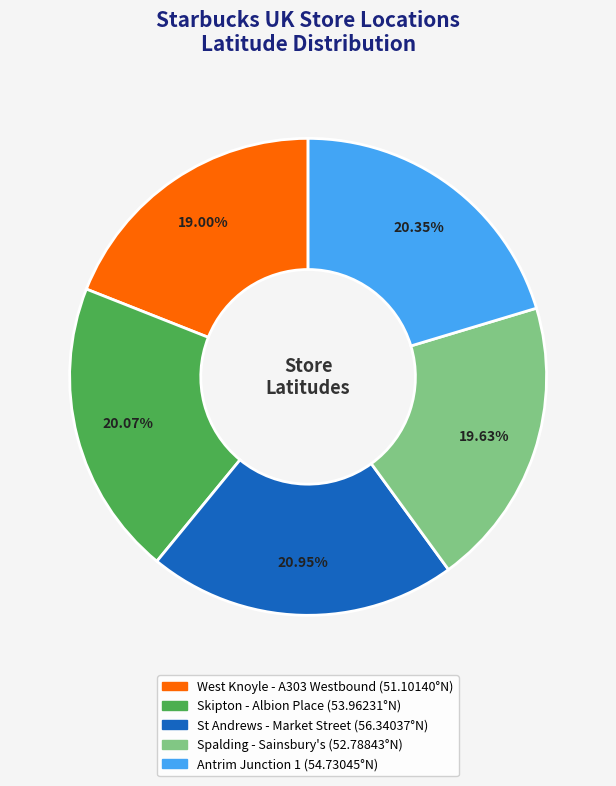

How many segments does this pie chart have?

5